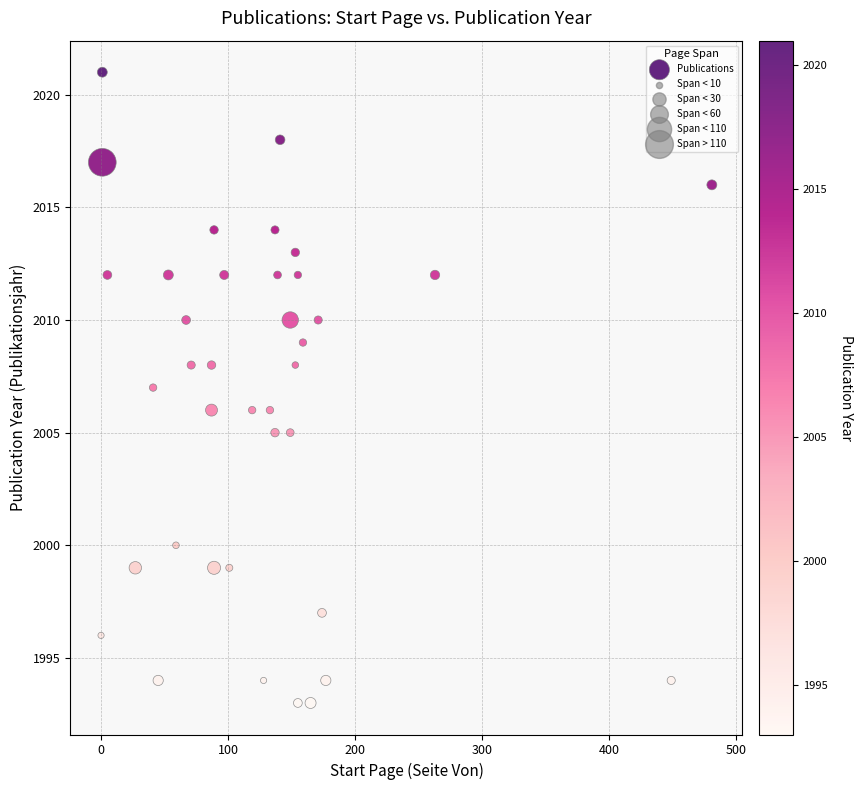

What is the range of X values (max minus min)?

481